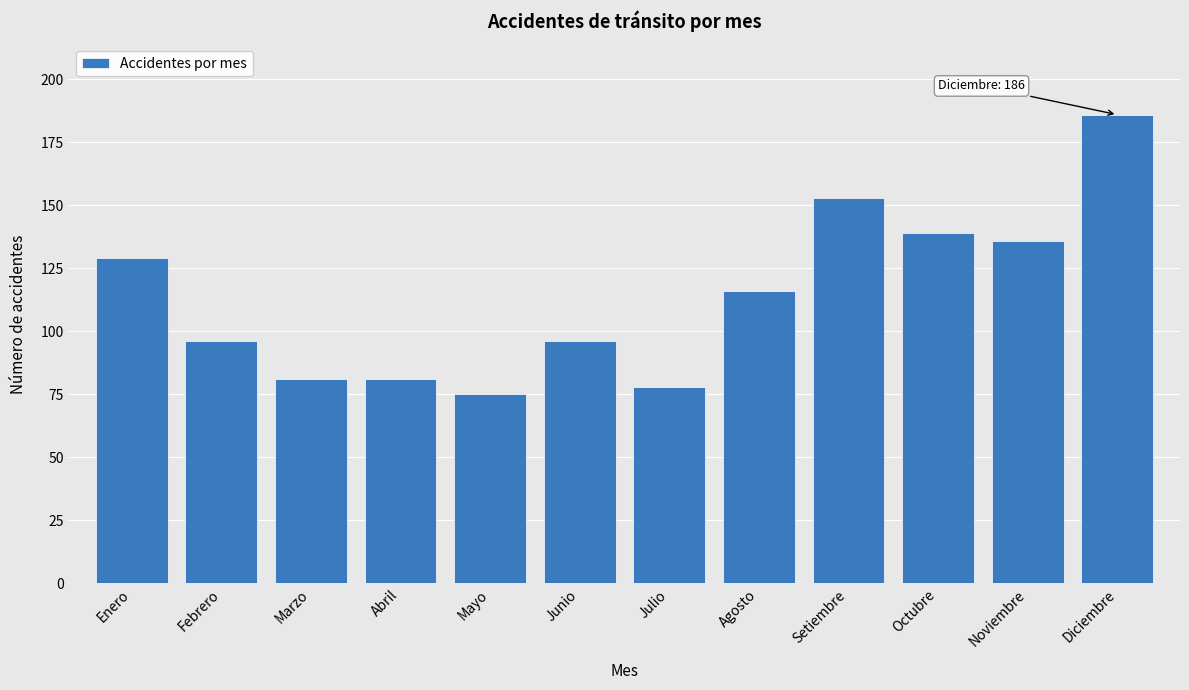

Reading left to right, extract all data points from this chart.

Enero=129	Febrero=96	Marzo=81	Abril=81	Mayo=75	Junio=96	Julio=78	Agosto=116	Setiembre=153	Octubre=139	Noviembre=136	Diciembre=186